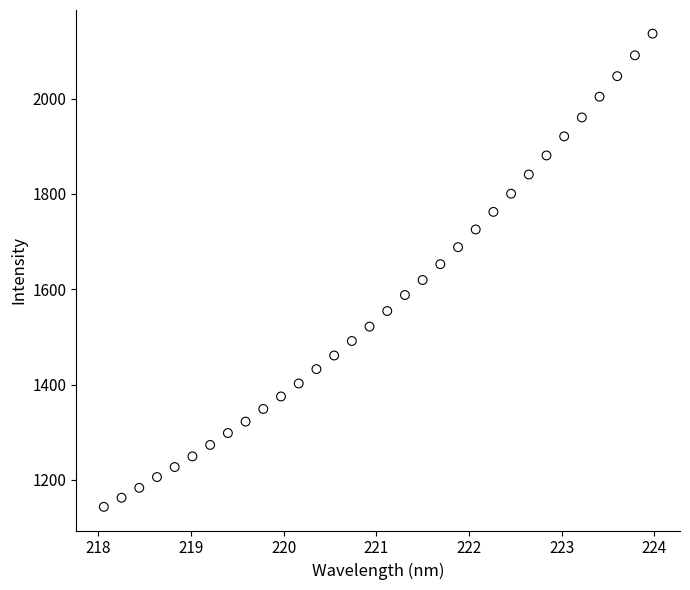

What is the range of X values (max minus min)?

5.9